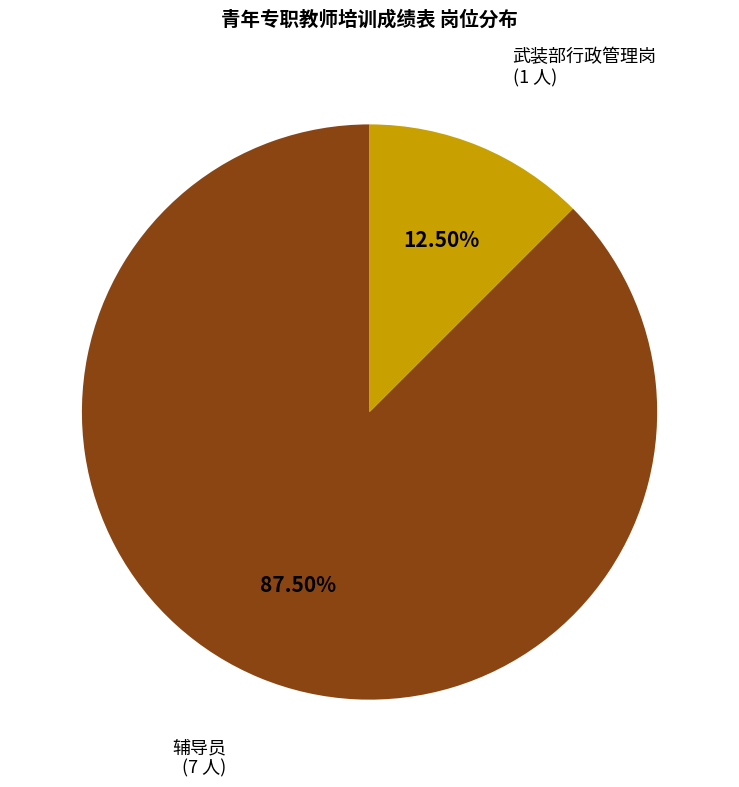

Is there a majority slice in this chart?

Yes